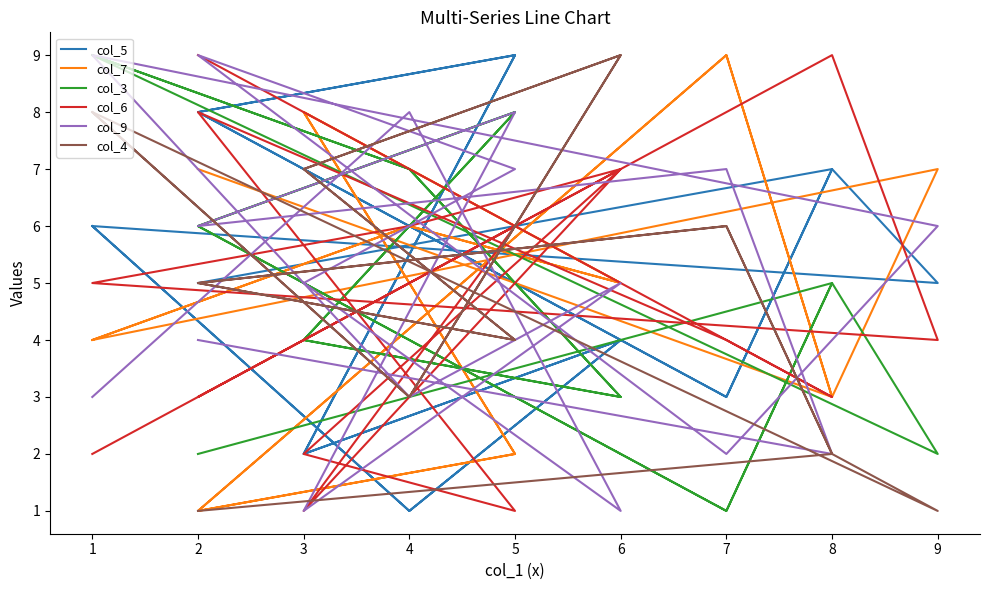

The col_7 series shows 3 at 7. True or false?

False